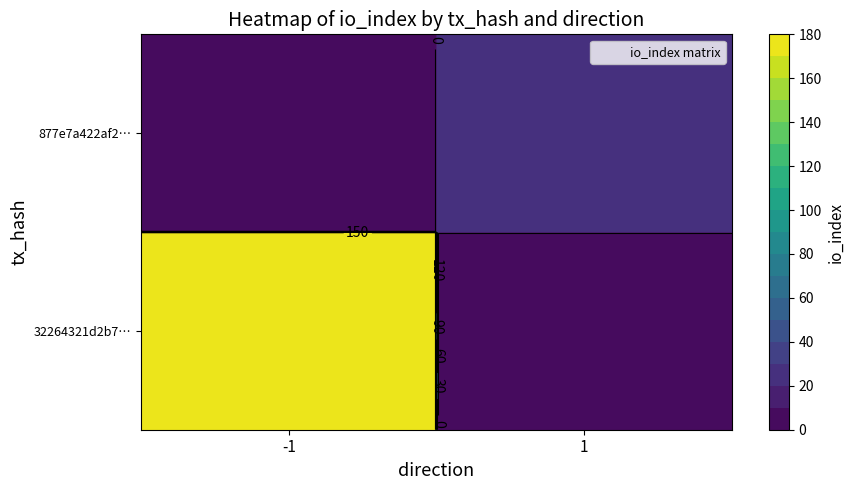

The value of 877e7a422af2c61960eb5063306fd1c7f12e749 at io_index is 16. True or false?

False